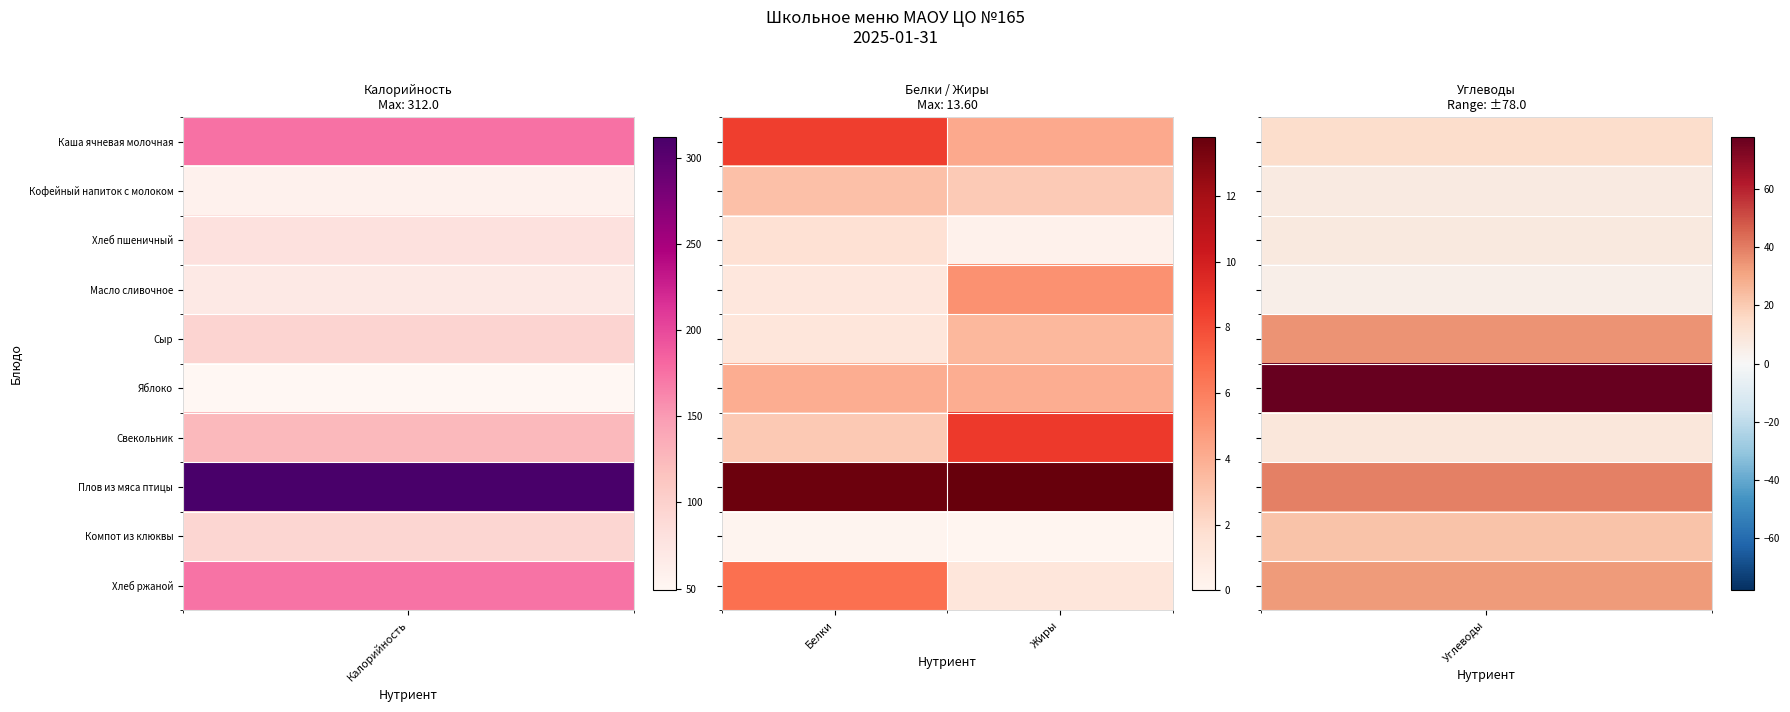

At how many categories does at least one series exceed 3?

2